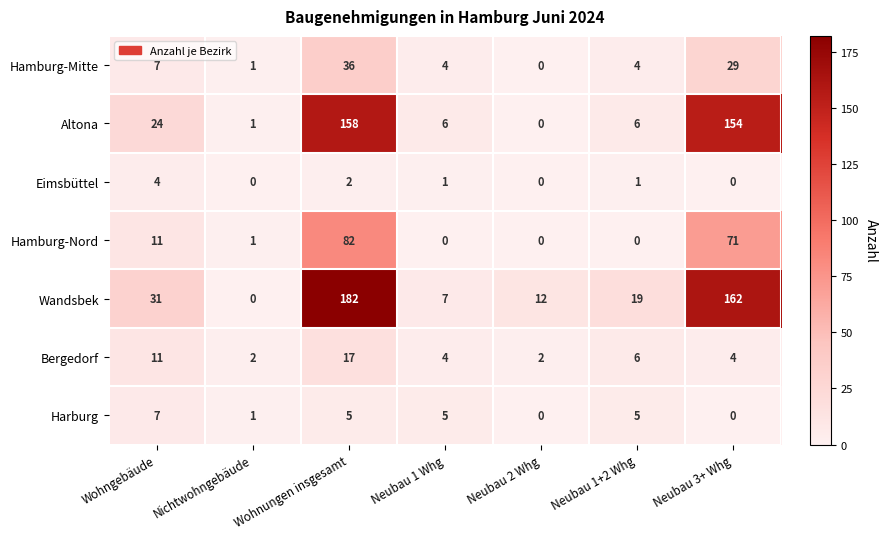

What is the spread (max minus min) of values at Neubau 1 Whg?

7